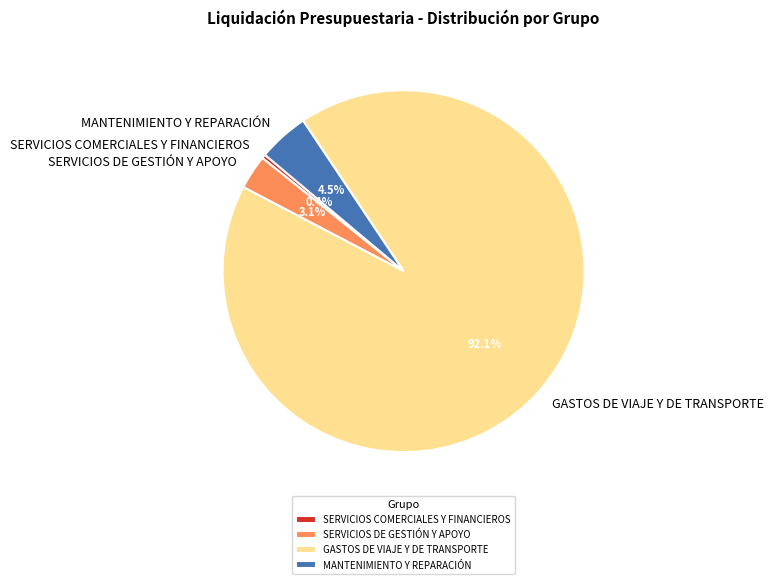

Does GASTOS DE VIAJE Y DE TRANSPORTE represent more than half of the total?

Yes